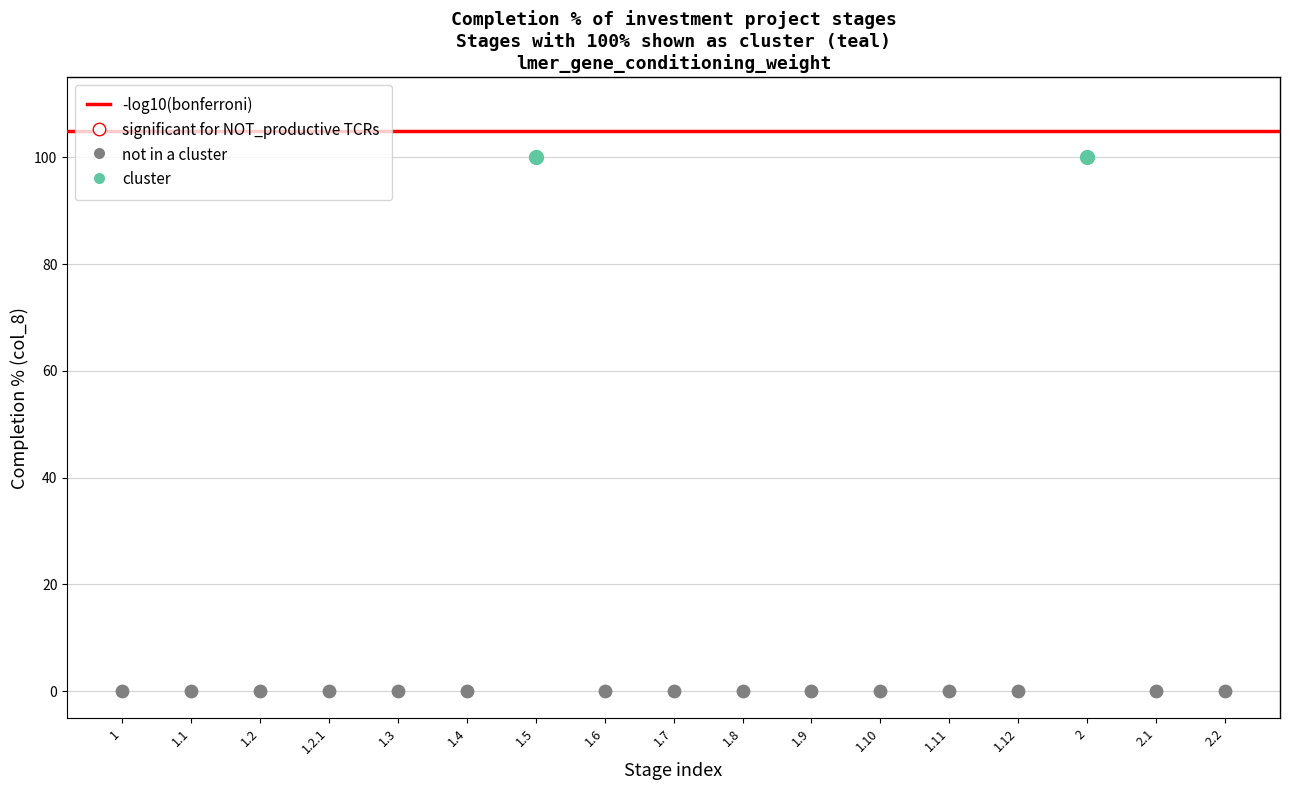

Which series contains the lowest Y value?

not in a cluster